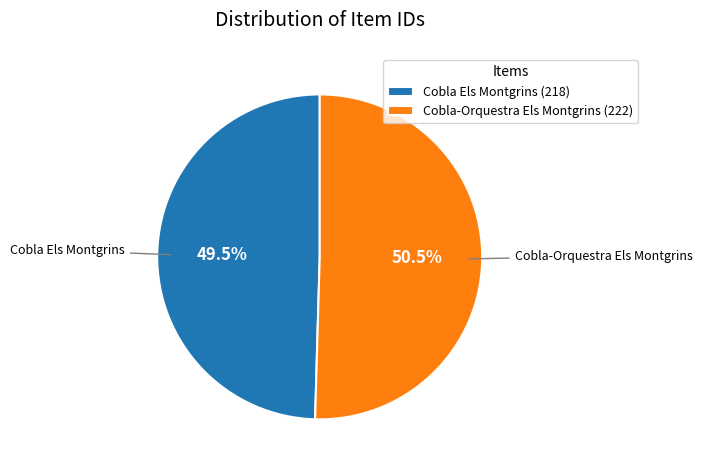

Do Cobla-Orquestra Els Montgrins (222) and Cobla Els Montgrins (218) together represent more than half of the pie?

Yes